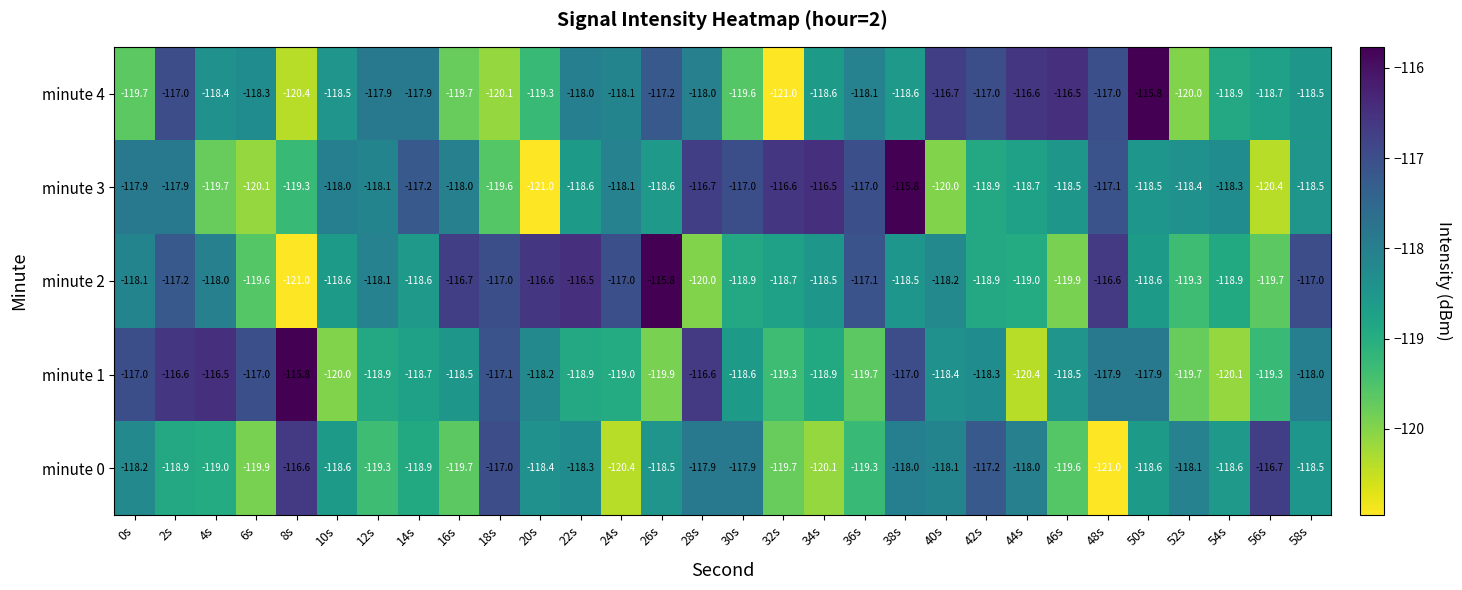

At which category is the sum across all series the highest?

2s